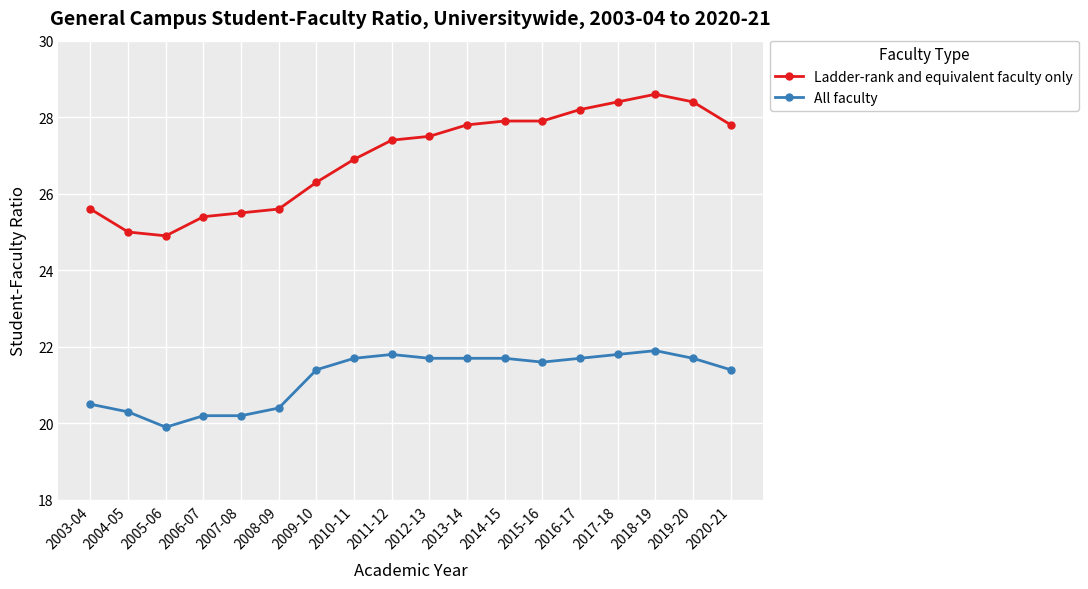

Rank the series by their maximum value, from lowest to highest.

All faculty, Ladder-rank and equivalent faculty only